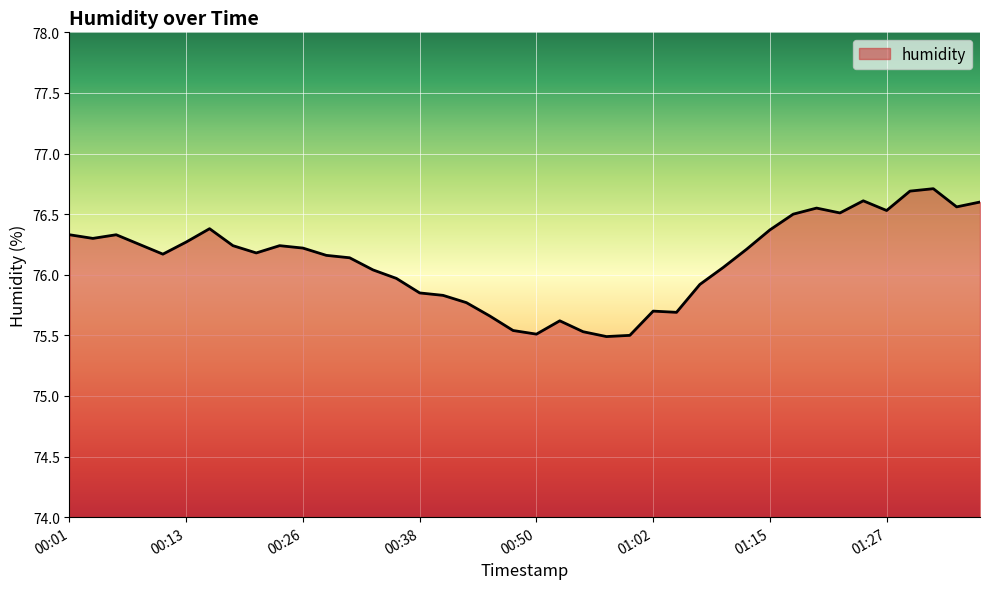

What is the greatest value displayed?

76.7